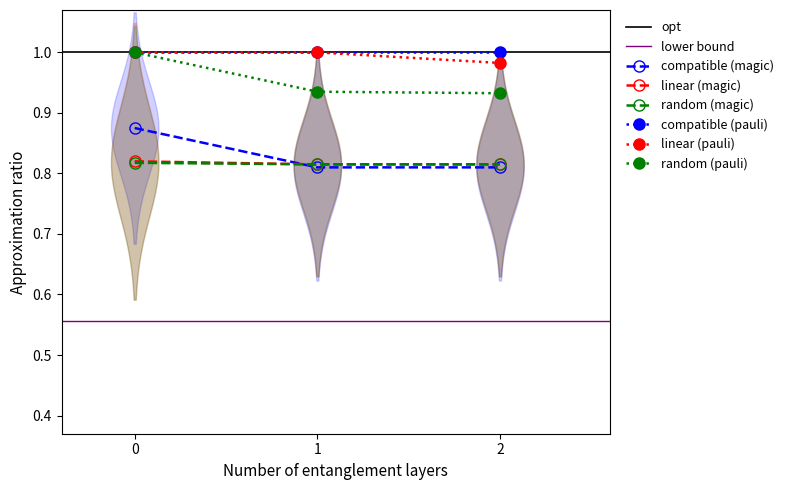

The value of random (pauli) at 0 is 1.4. True or false?

False